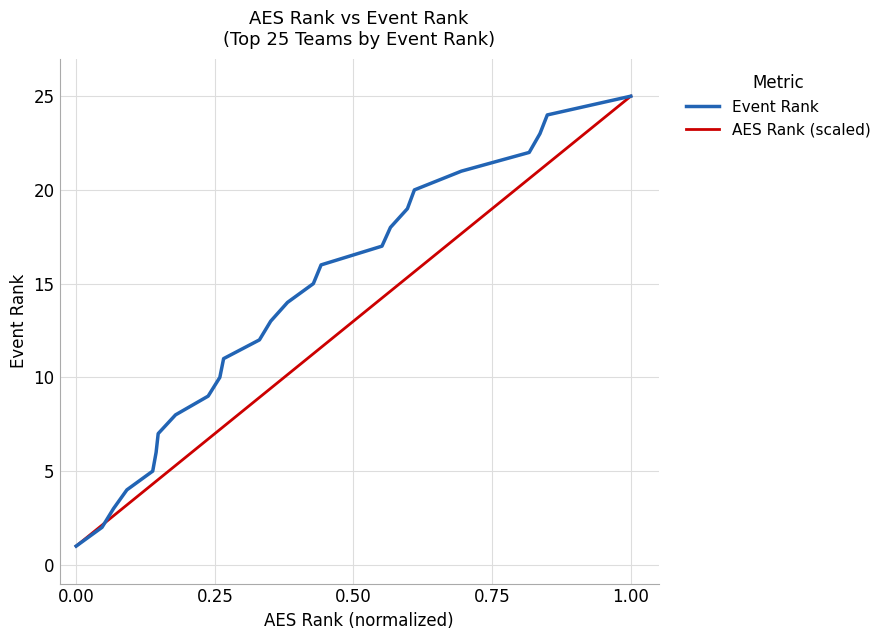

Rank the series by their average value, from highest to lowest.

Event Rank, AES Rank (scaled)